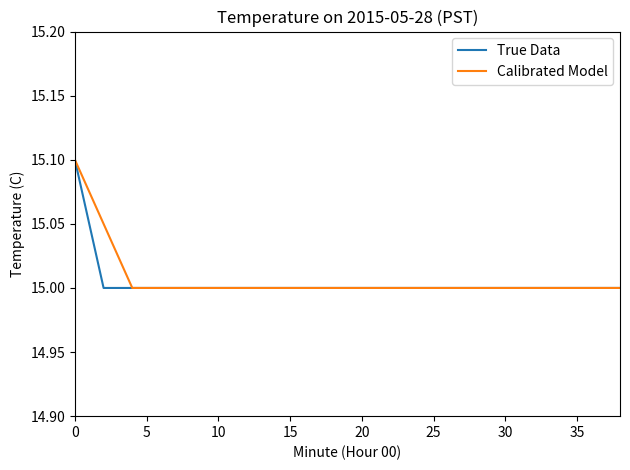

What is the lowest value of the True Data series?

15.0